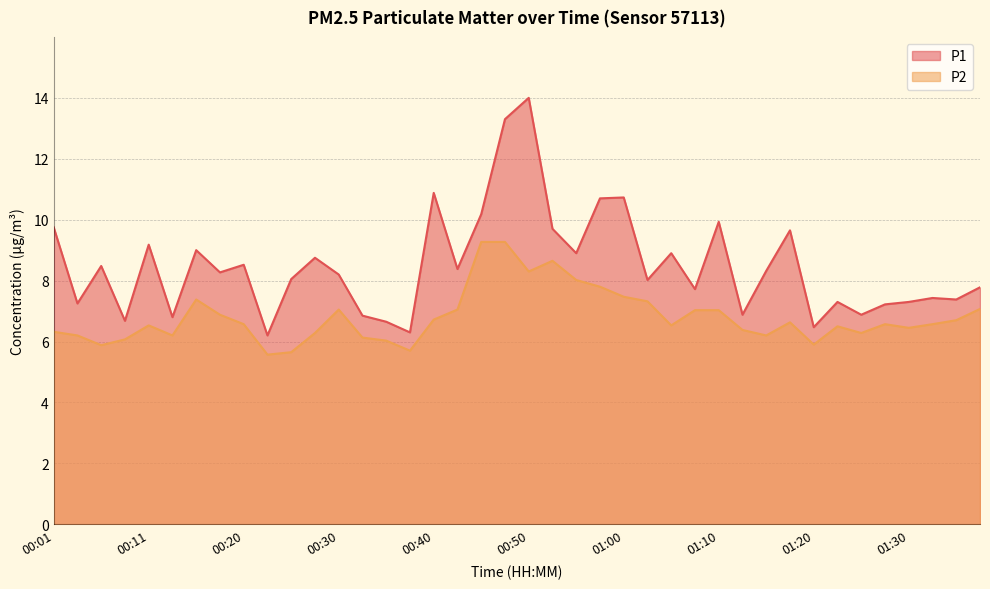

True or false: P2 and P1 intersect in this chart.

False